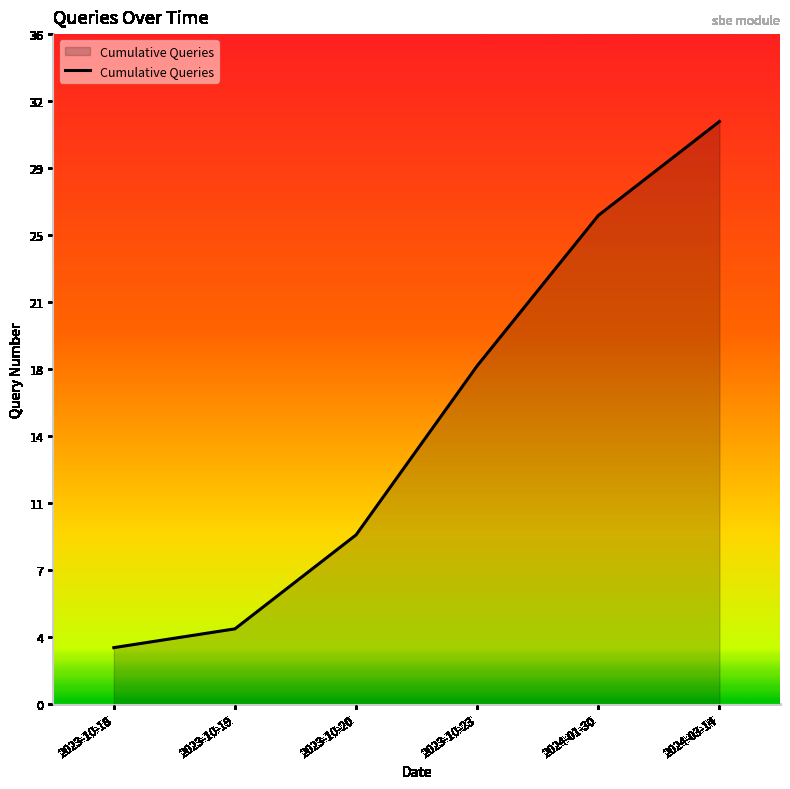

Reading left to right, extract all data points from this chart.

2023-10-18=3	2023-10-19=4	2023-10-20=9	2023-10-23=18	2024-01-30=26	2024-03-14=31